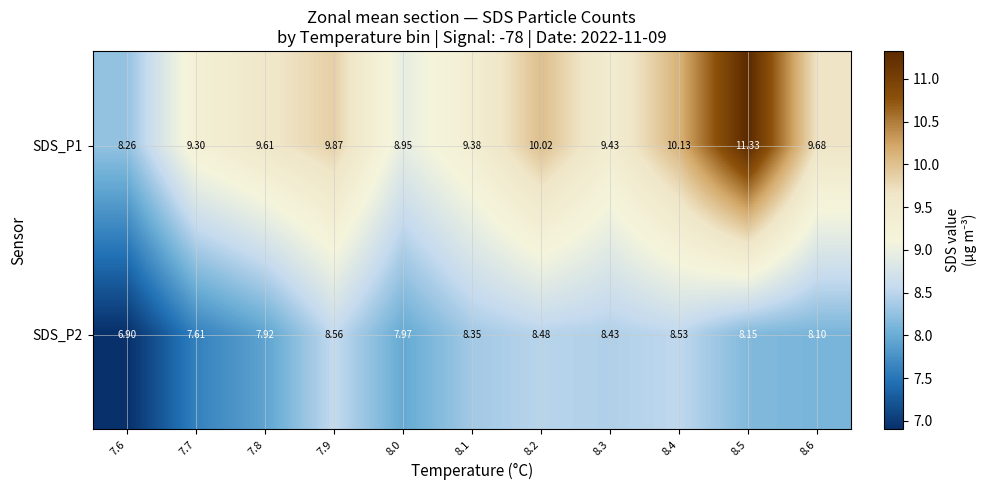

Is the value of SDS_P1 at 7.6 greater than the value of SDS_P2 at 7.7?

Yes